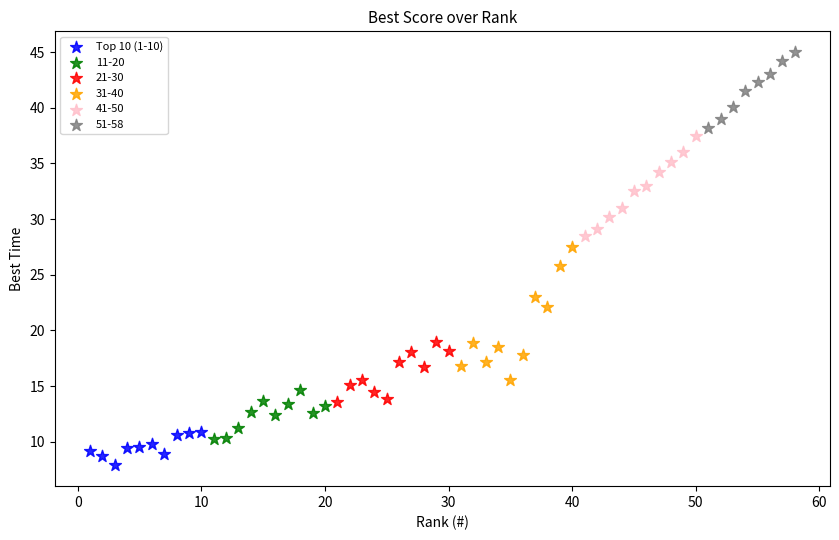

Which series contains the highest Y value?

51-58